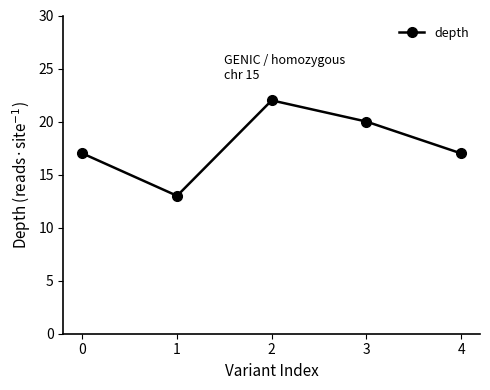

True or false: there are more than 2 points higher than both neighbors.

False